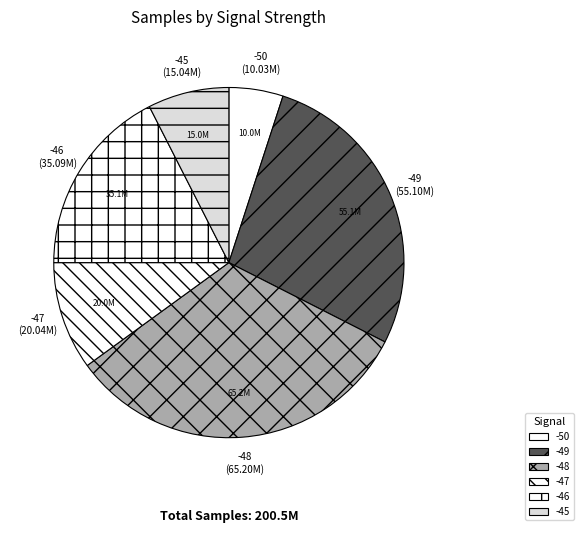

Does -46 represent more than half of the total?

No